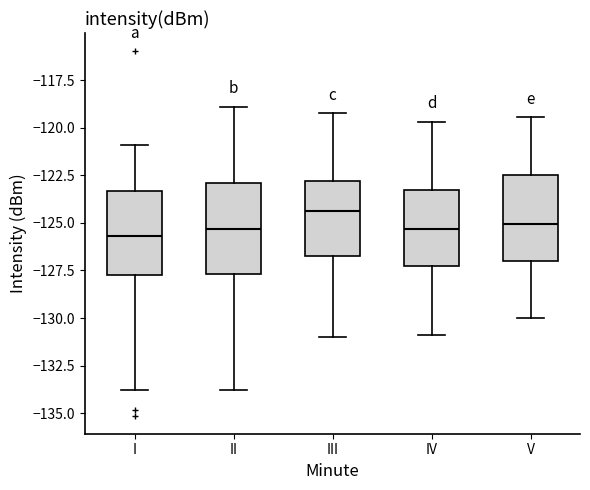

Reading left to right, read every box against the y-axis: the position of its median line, the range the box covers, and the ends of its whiskers. The values are not printed on the chart, so give them approximately, as read against the axis.

I: median -125.5, box -127.5 to -123.5, whiskers -134.0 to -121.0
II: median -125.5, box -127.5 to -123.0, whiskers -134.0 to -119.0
III: median -124.5, box -127.0 to -123.0, whiskers -131.0 to -119.0
IV: median -125.5, box -127.5 to -123.5, whiskers -131.0 to -119.5
V: median -125.0, box -127.0 to -122.5, whiskers -130.0 to -119.5